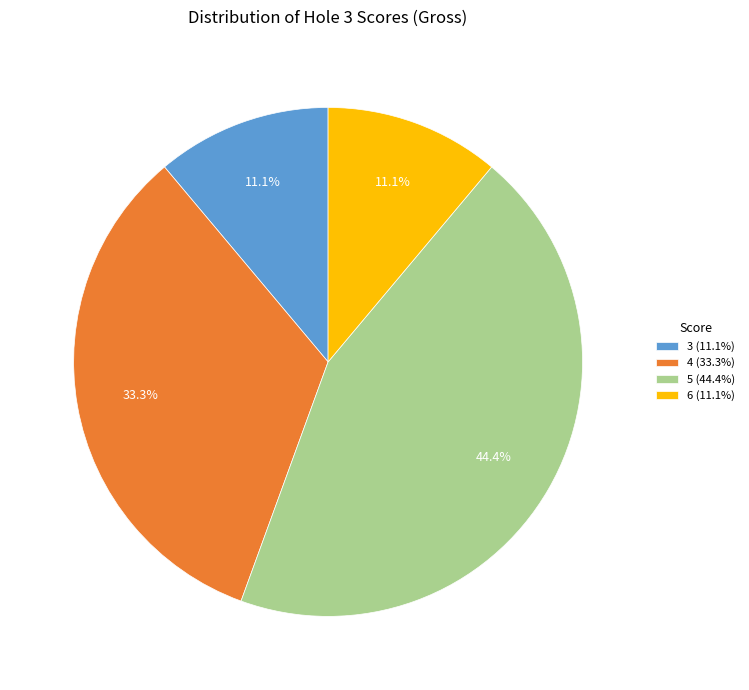

Is the sum of 3 (11.1%) and 5 (44.4%) greater than half?

Yes